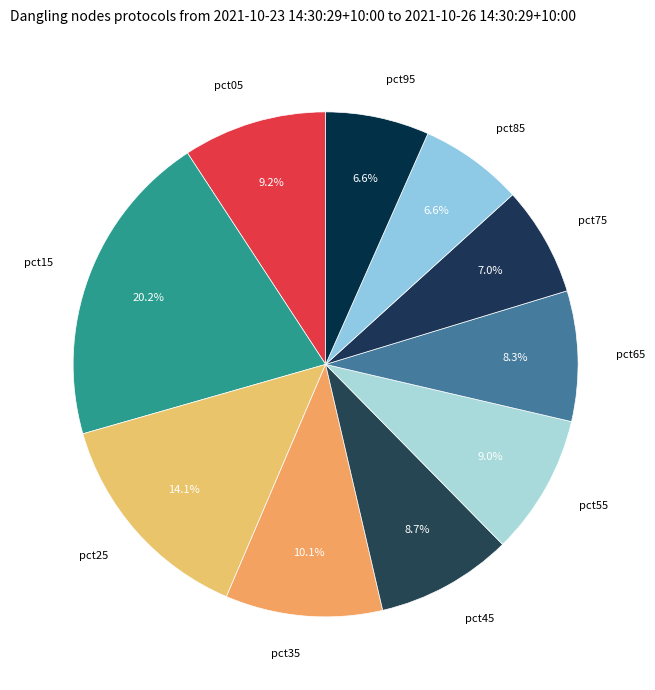

To the nearest percent, what is the difference between the largest and smallest slice percentages?

14%